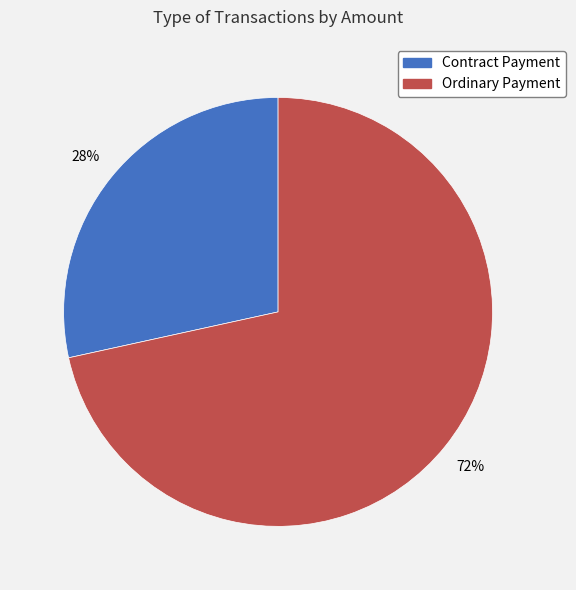

Is it true that Contract Payment is 28% of the pie?

True